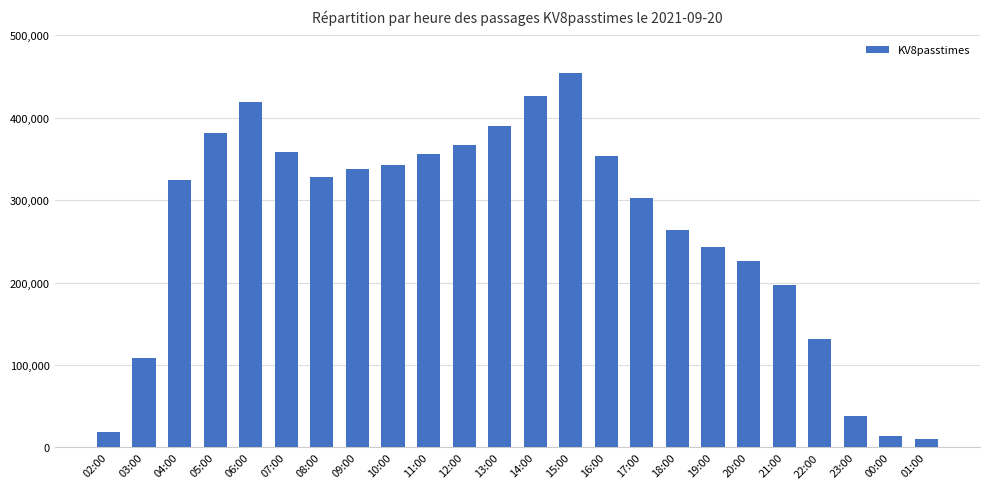

At which label is the value closest to 231914?

20:00